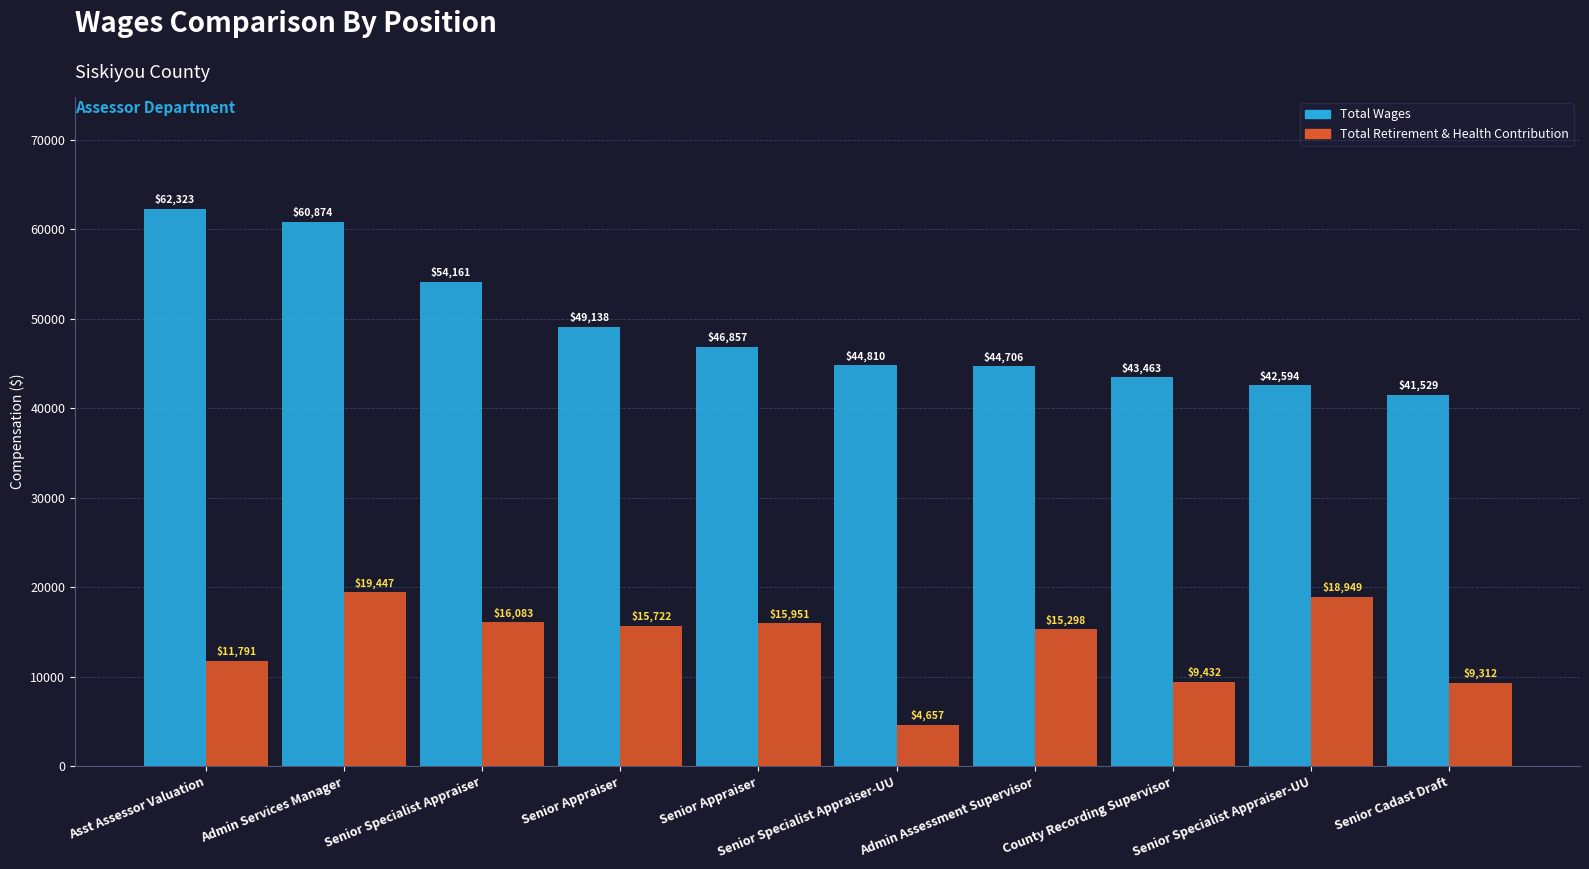

Reading left to right, extract all data points from this chart.

Total Wages: 62323	60874	54161	49138	46857	44810	44706	43463	42594	41529
Total Retirement & Health Contribution: 11791	19447	16083	15722	15951	4657	15298	9432	18949	9312